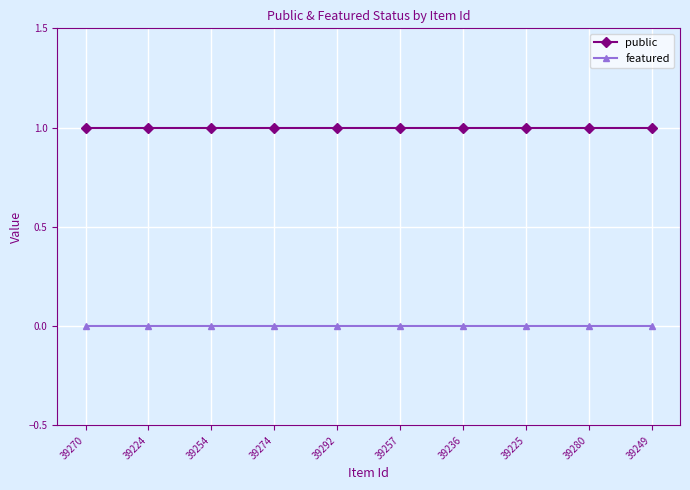

Is the value of public at 39274 greater than the value of featured at 39224?

Yes